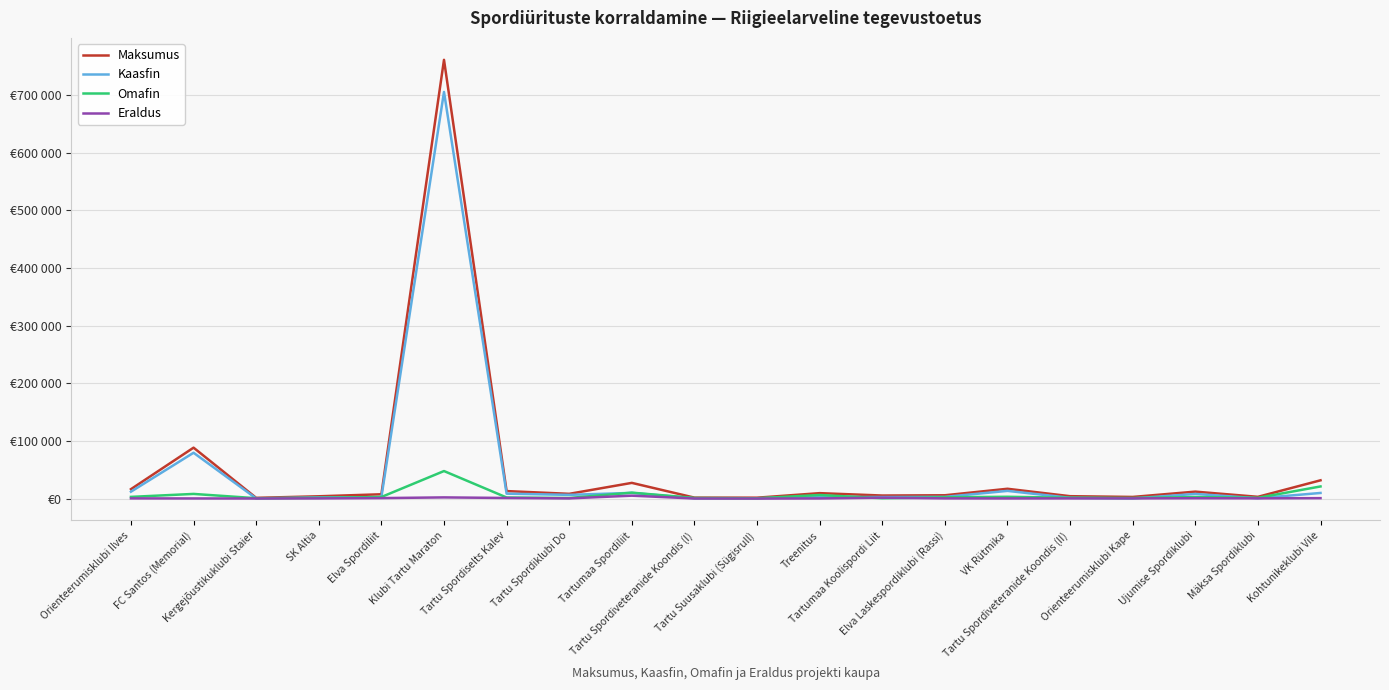

How many data points in Kaasfin are above 2900?

9